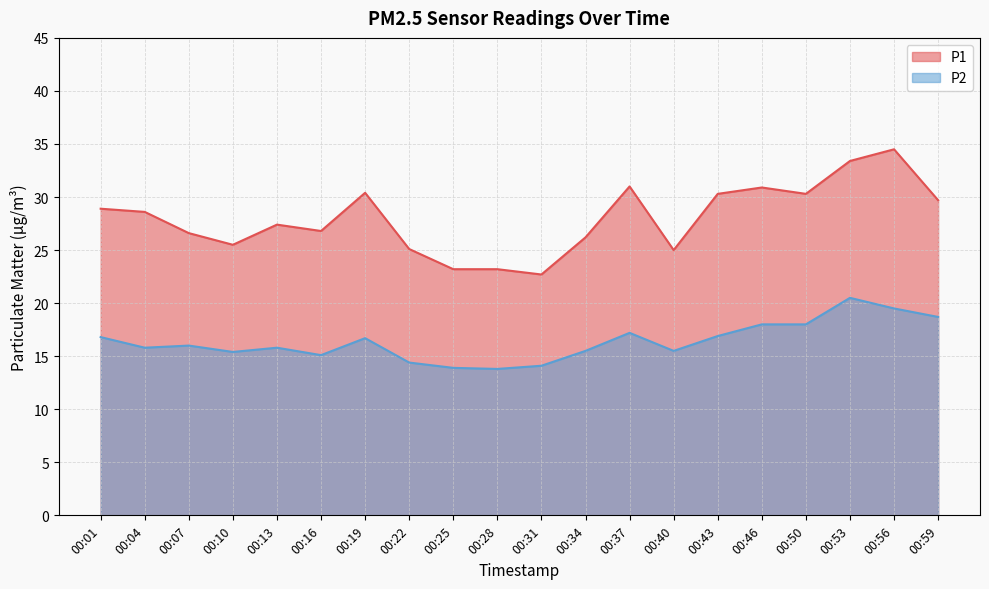

What is the value of the P2 point at the 9th from the left?

13.9